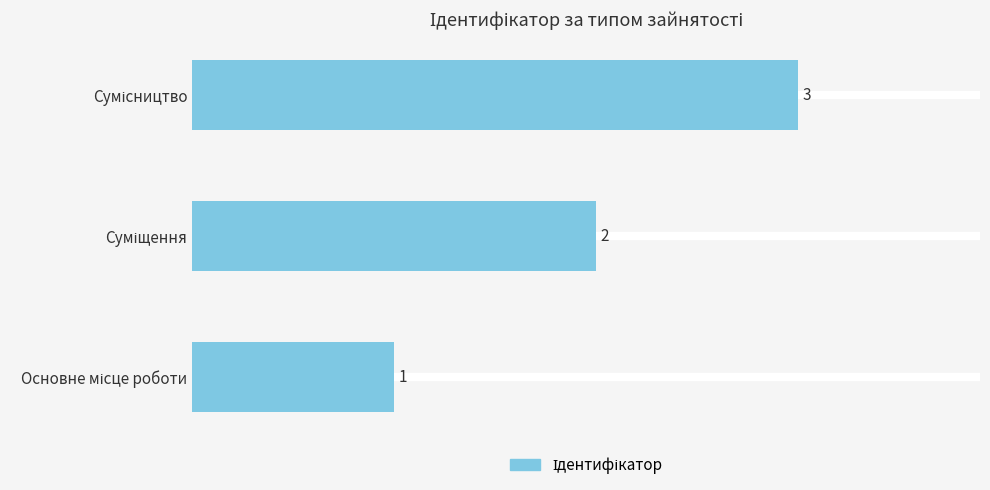

Count the number of data series in this chart.

1